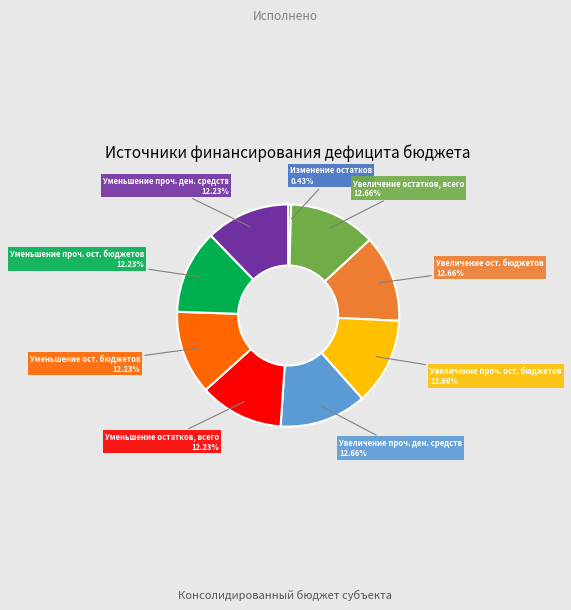

Is there a majority slice in this chart?

No